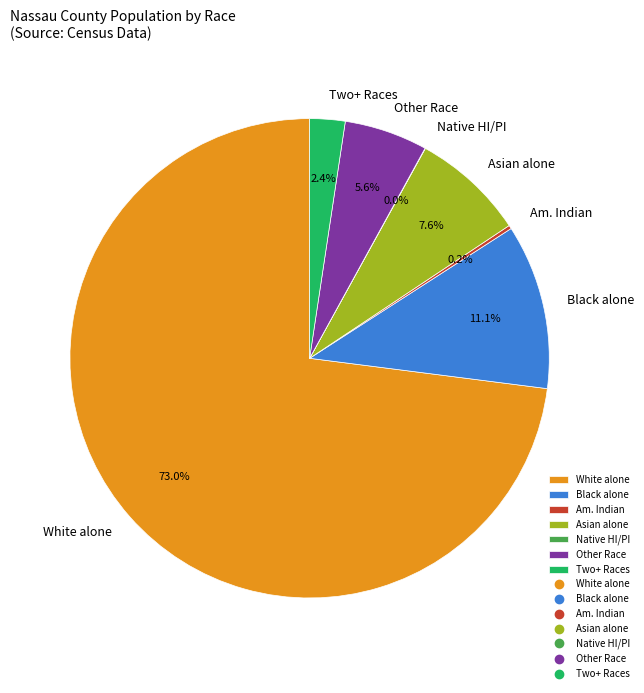

Does any single category account for the majority?

Yes